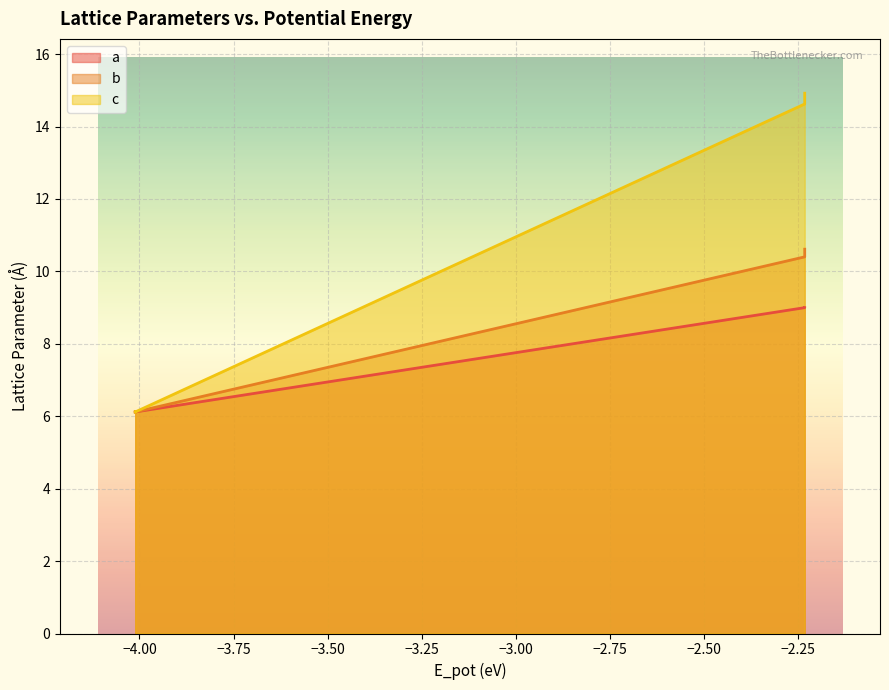

How many distinct data groups are displayed?

3